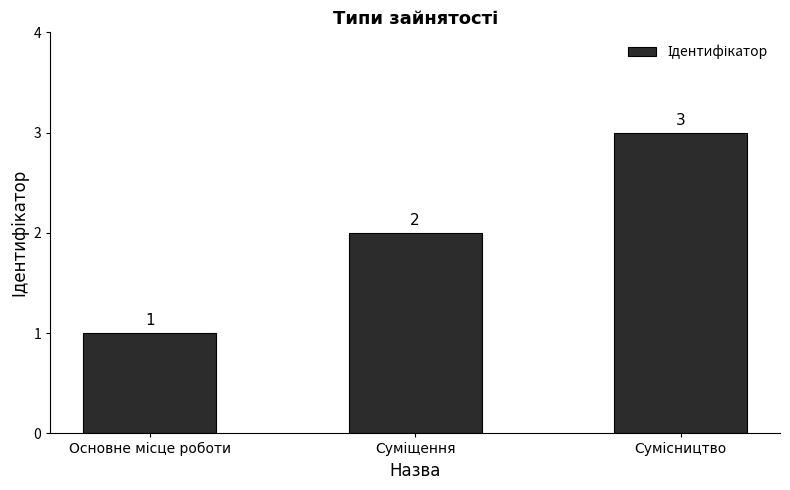

How many values are between 1 and 3?

3